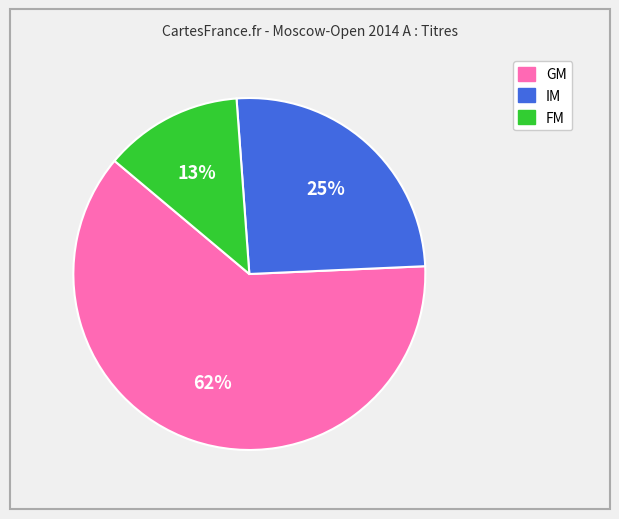

To the nearest percent, what portion does FM represent?

13%